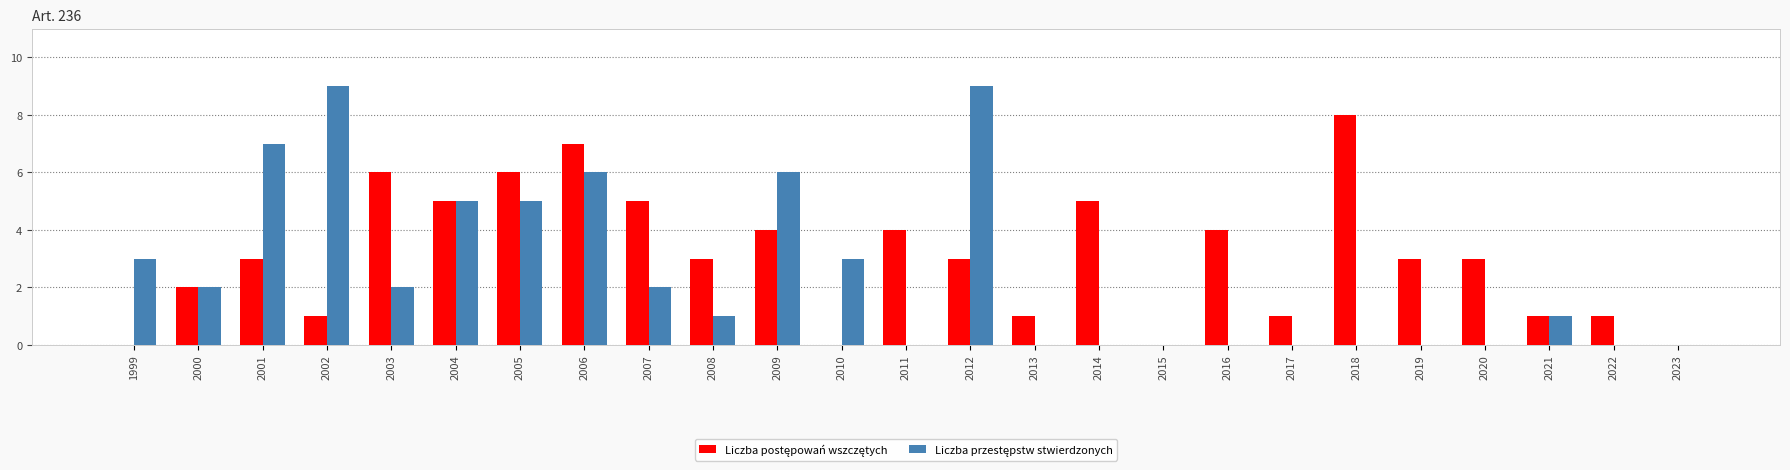

Are the bars grouped side by side (vs. stacked)?

Yes